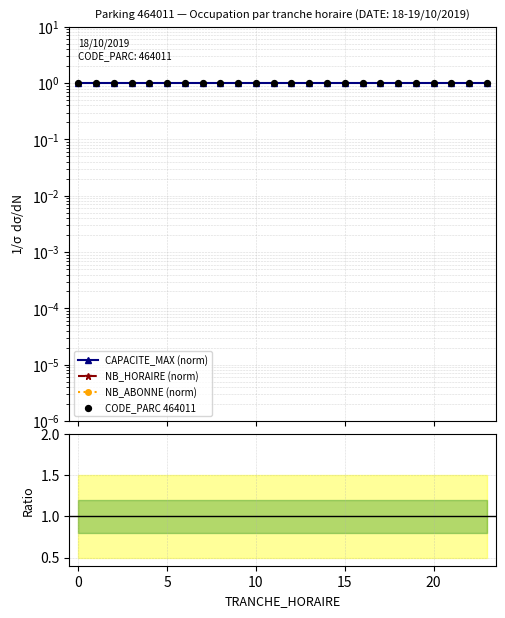

Which series has the largest total across all categories?

CAPACITE_MAX (norm)